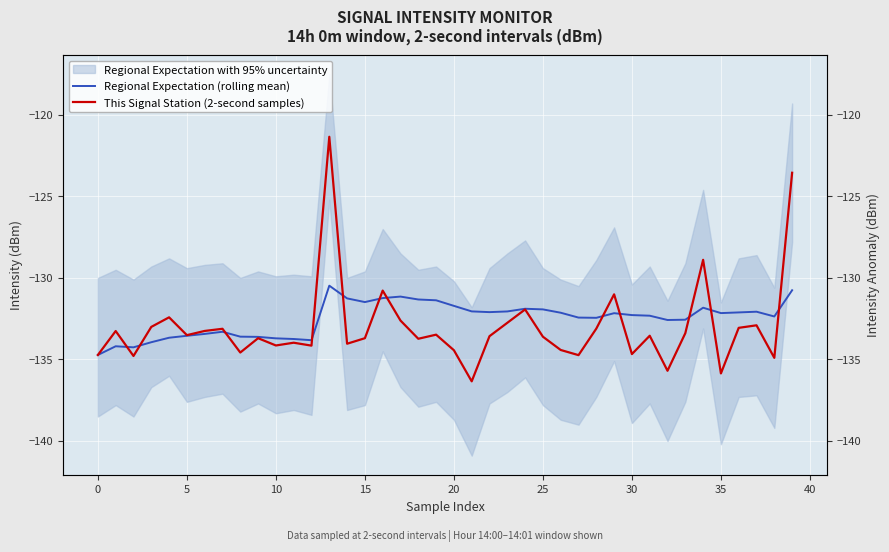

Reading left to right, list all the values displayed in this chart.

Regional Expectation (rolling mean): -134.7	-134.2	-134.3	-133.9	-133.7	-133.5	-133.4	-133.3	-133.6	-133.6	-133.7	-133.7	-133.8	-130.5	-131.3	-131.5	-131.2	-131.1	-131.3	-131.4	-131.7	-132.1	-132.1	-132.1	-131.9	-131.9	-132.1	-132.4	-132.4	-132.2	-132.3	-132.3	-132.6	-132.6	-131.8	-132.2	-132.1	-132.1	-132.4	-130.8
This Signal Station (2-second samples): -134.7	-133.3	-134.8	-133.0	-132.4	-133.5	-133.3	-133.1	-134.6	-133.7	-134.1	-134.0	-134.2	-121.3	-134.0	-133.7	-130.8	-132.6	-133.7	-133.5	-134.4	-136.3	-133.6	-132.8	-131.9	-133.6	-134.4	-134.7	-133.1	-131.0	-134.7	-133.5	-135.7	-133.4	-128.9	-135.9	-133.1	-132.9	-134.9	-123.5